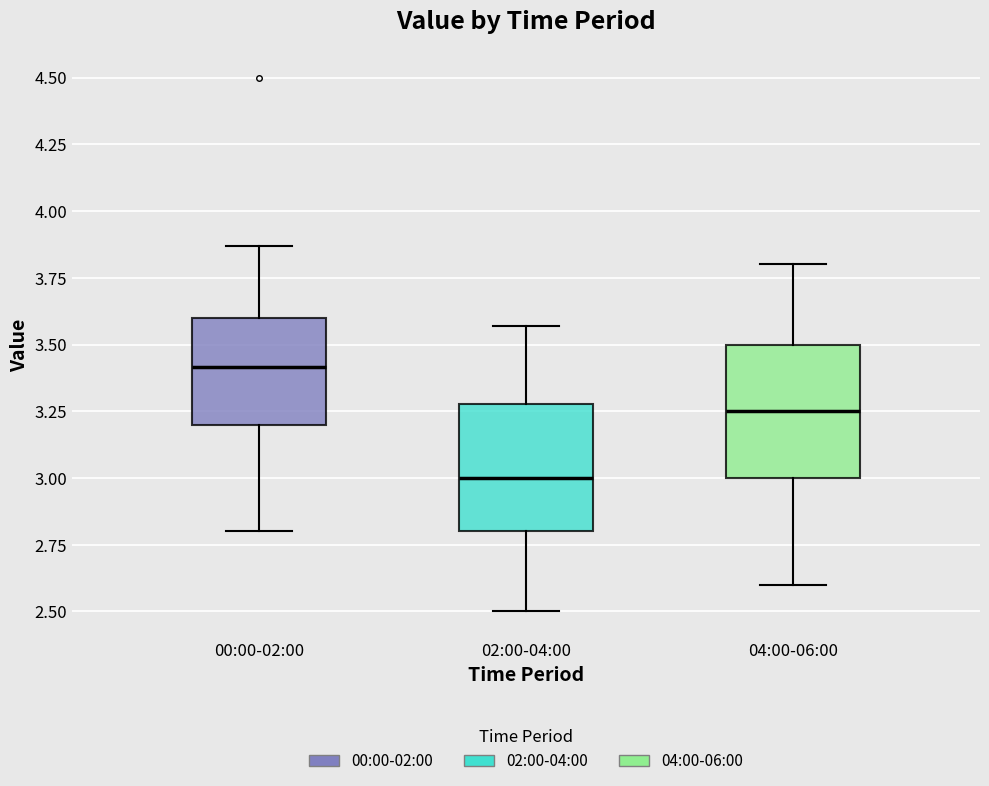

Reading left to right, read every box against the y-axis: the position of its median line, the range the box covers, and the ends of its whiskers. The values are not printed on the chart, so give them approximately, as read against the axis.

00:00-02:00: median 3.40, box 3.20 to 3.60, whiskers 2.80 to 3.85
02:00-04:00: median 3.00, box 2.80 to 3.30, whiskers 2.50 to 3.55
04:00-06:00: median 3.25, box 3.00 to 3.50, whiskers 2.60 to 3.80